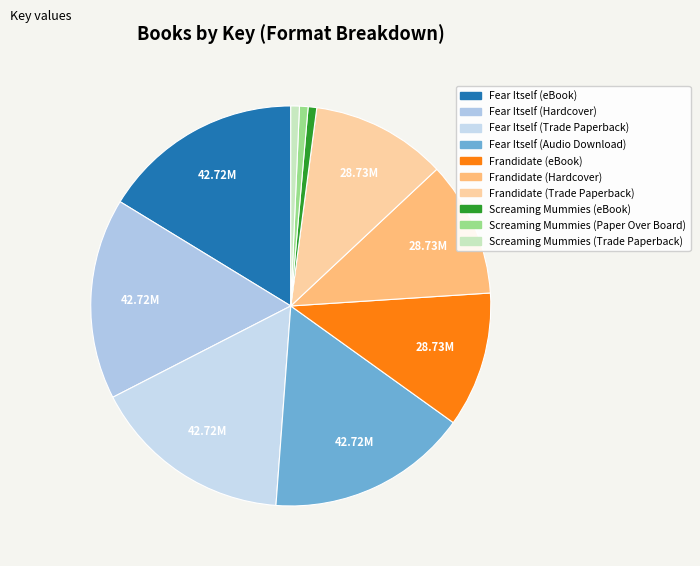

How many slices are in this pie chart?

10